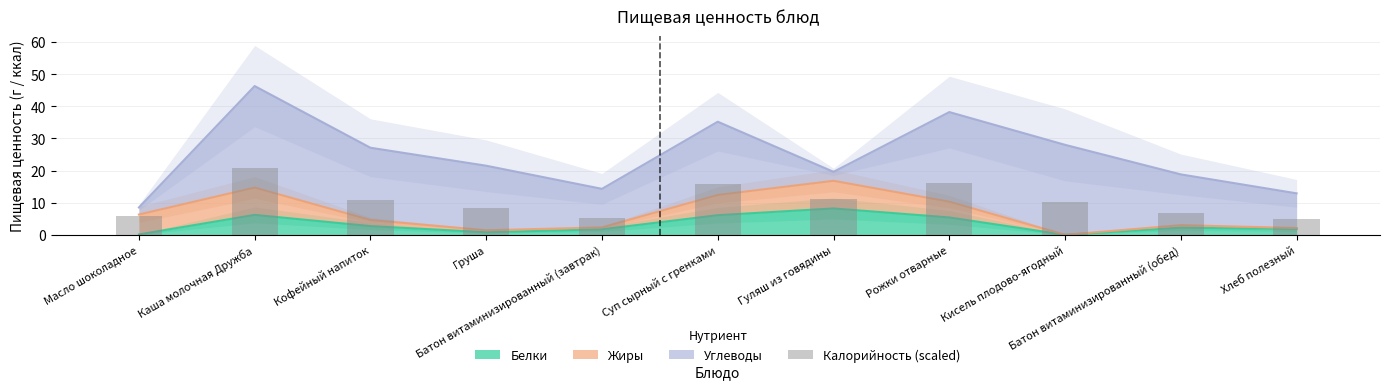

What is the sum of the values at Гуляш из говядины and Каша молочная Дружба?

31.9